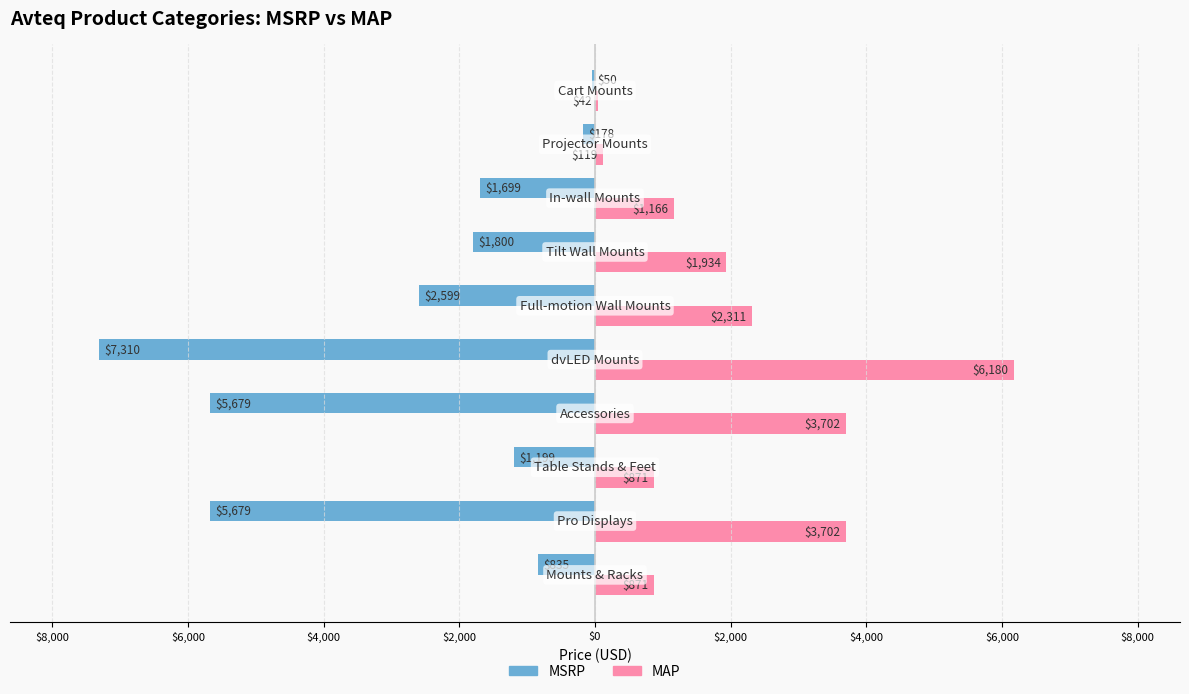

Reading left to right, transcribe all the data shown in this chart.

MSRP: -835	-5679	-1199	-5679	-7310	-2599	-1800	-1699	-178	-50
MAP: 871	3702	871	3702	6180	2311	1934	1166	119	42